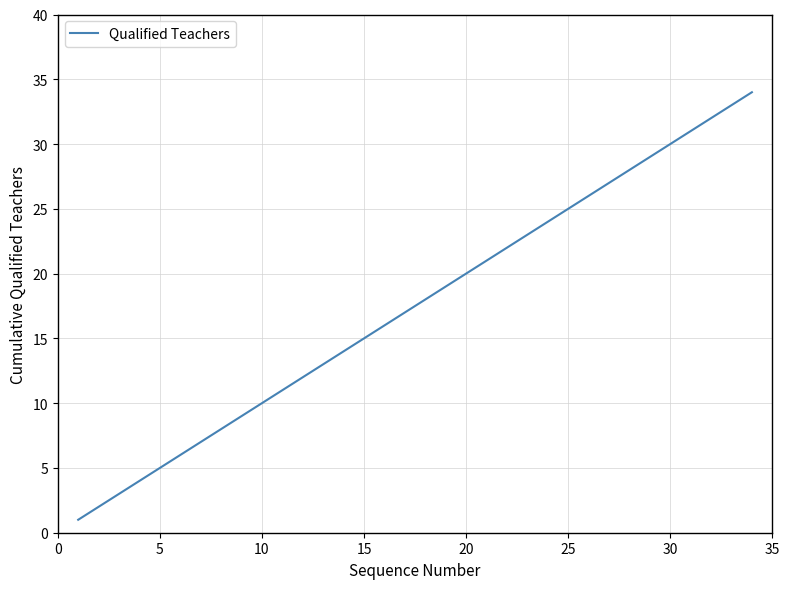

What is the minimum value shown in the chart?

1